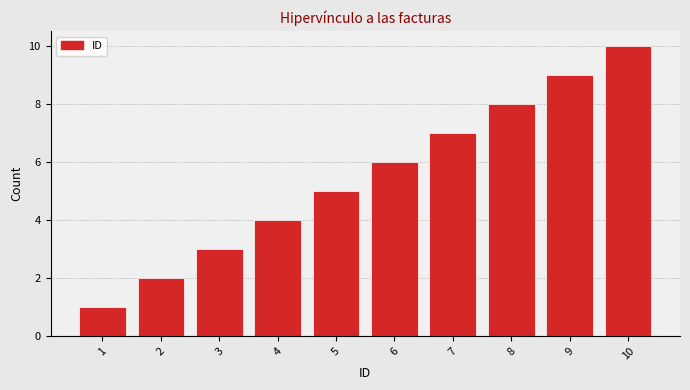

Reading right to left, what are all the values shown in this chart?

10	9	8	7	6	5	4	3	2	1